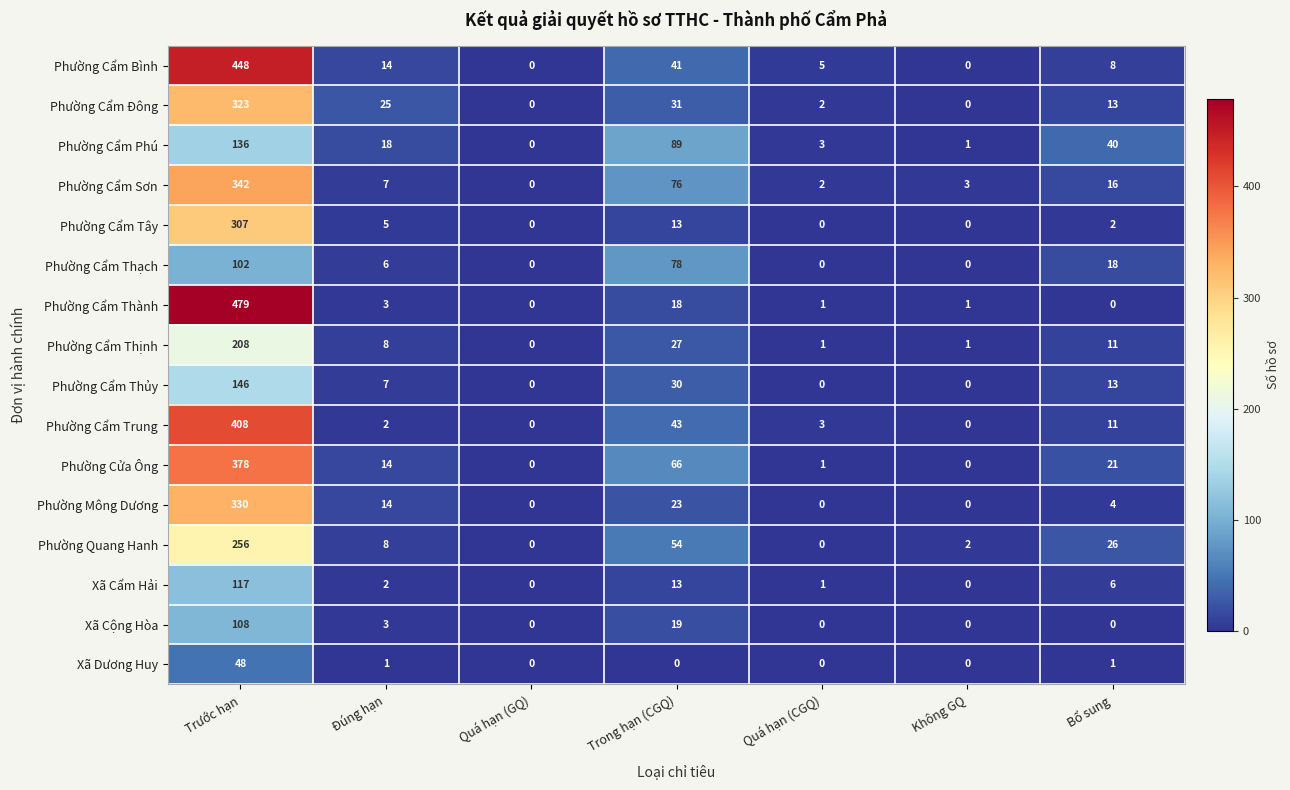

Which series has the largest range (max minus min)?

Phường Cẩm Thành